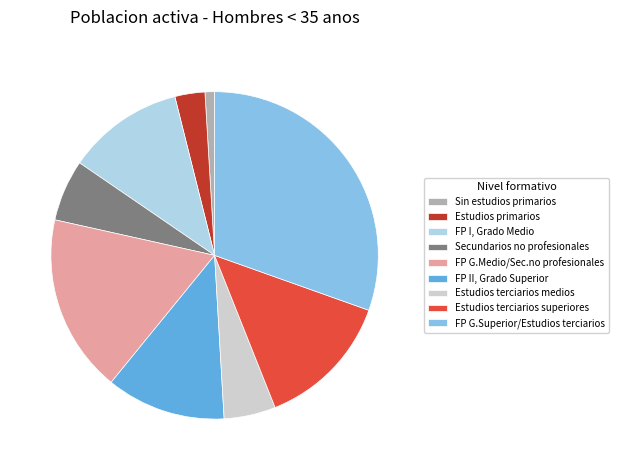

Combined, do FP I, Grado Medio and FP G.Superior/Estudios terciarios account for over 50%?

No